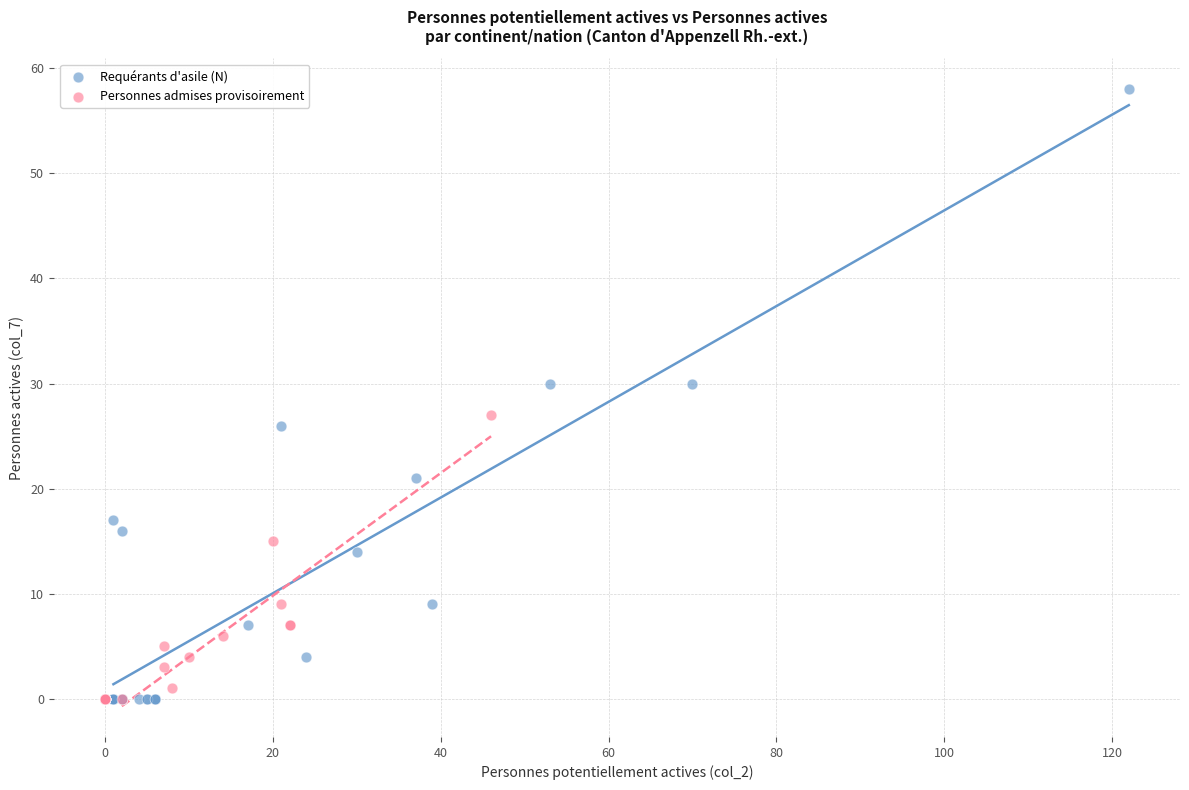

Which series contains the highest Y value?

Requérants d'asile (N)